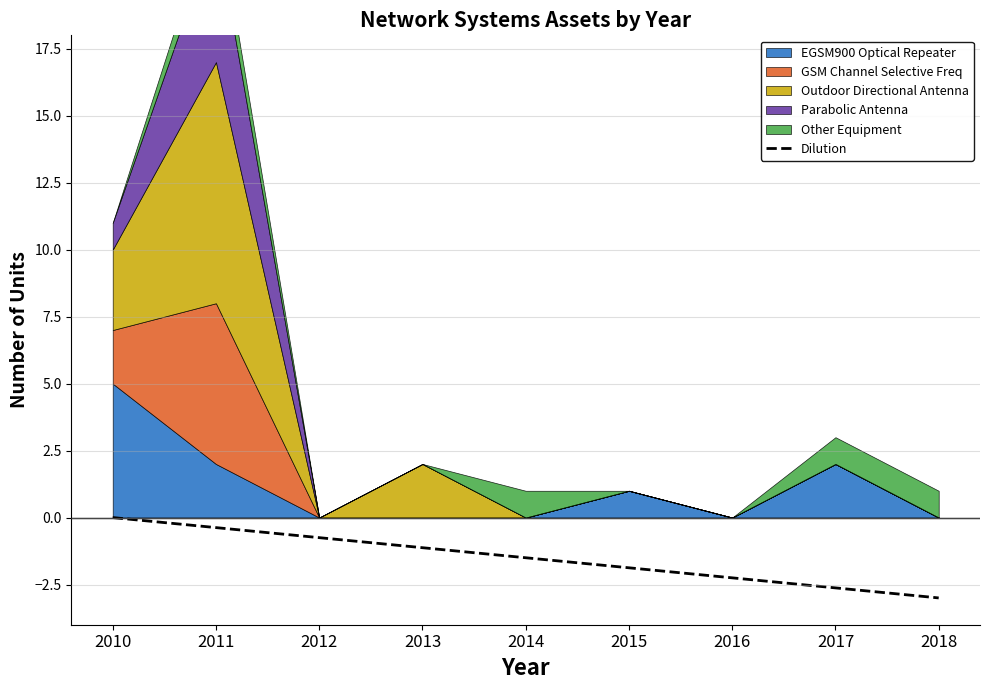

True or false: Dilution has a value of -1.9 at 2015.

True